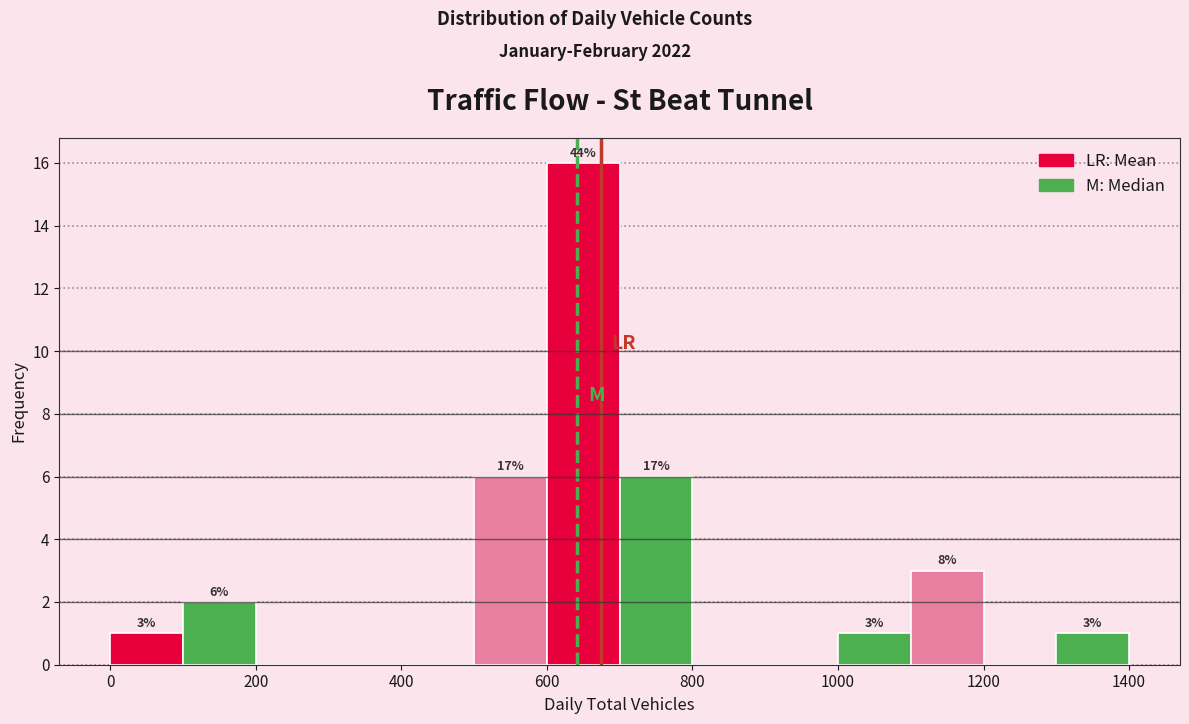

Over which range of the x-axis is the bar tallest?

600 to 700